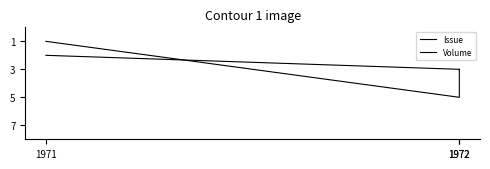

Which has a higher value, 1971 or 1972?

1972